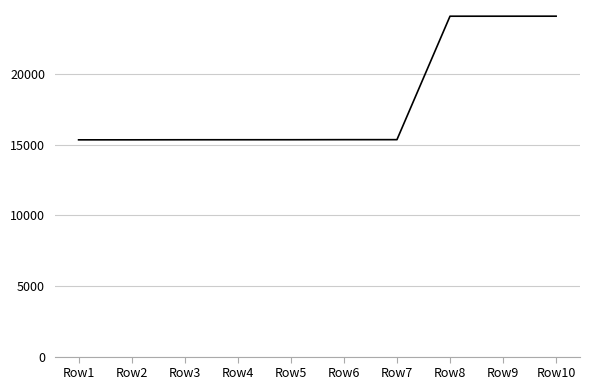

What is the ratio of the value at Row3 to the value at Row5?

1.0